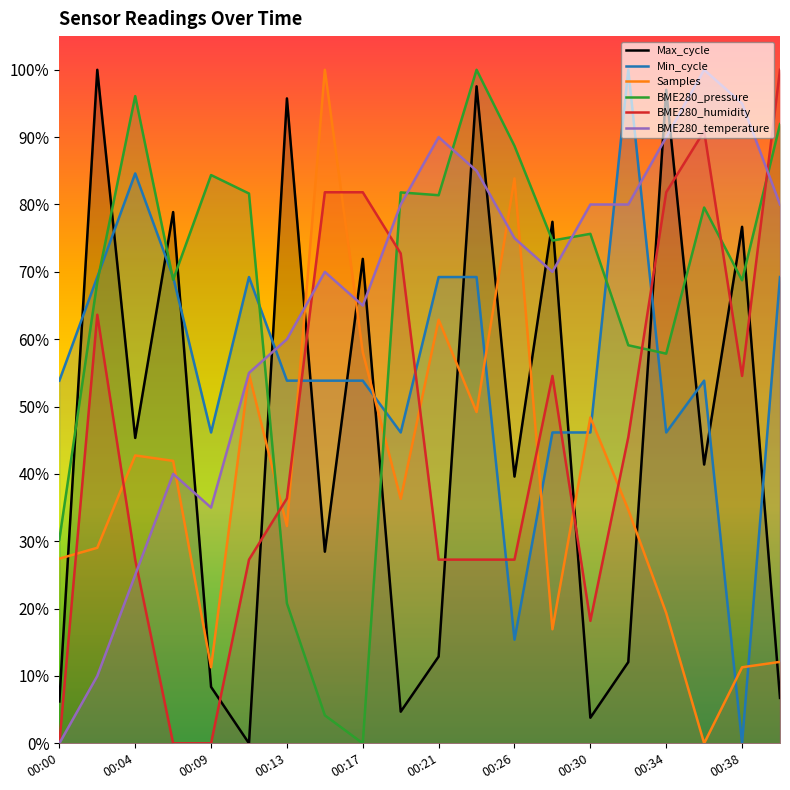

The value of BME280_temperature at 00:19 is 0.8. True or false?

True